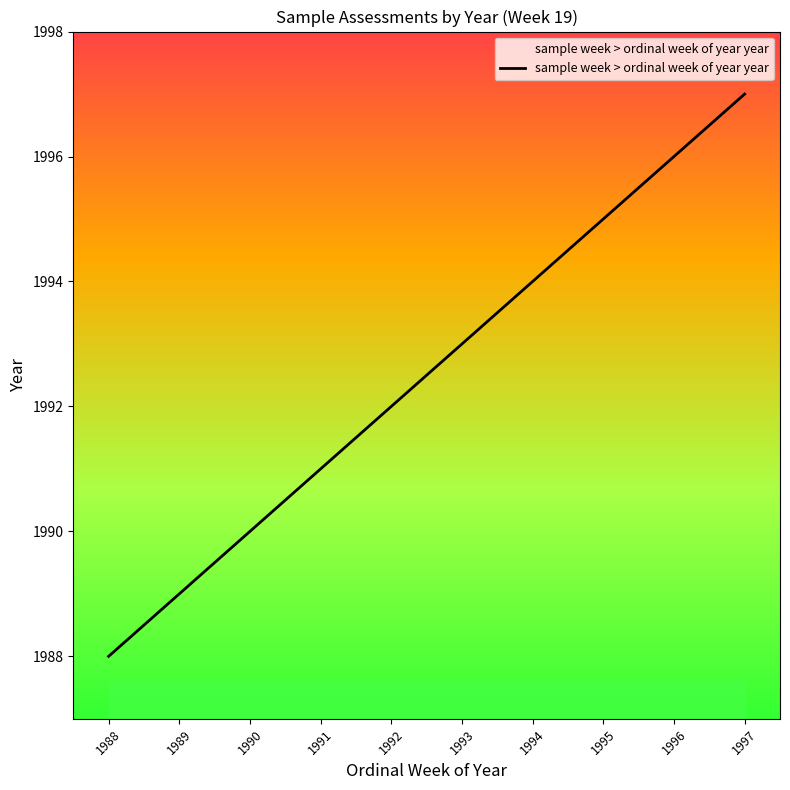

Reading left to right, what are all the values shown in this chart?

1988	1989	1990	1991	1992	1993	1994	1995	1996	1997